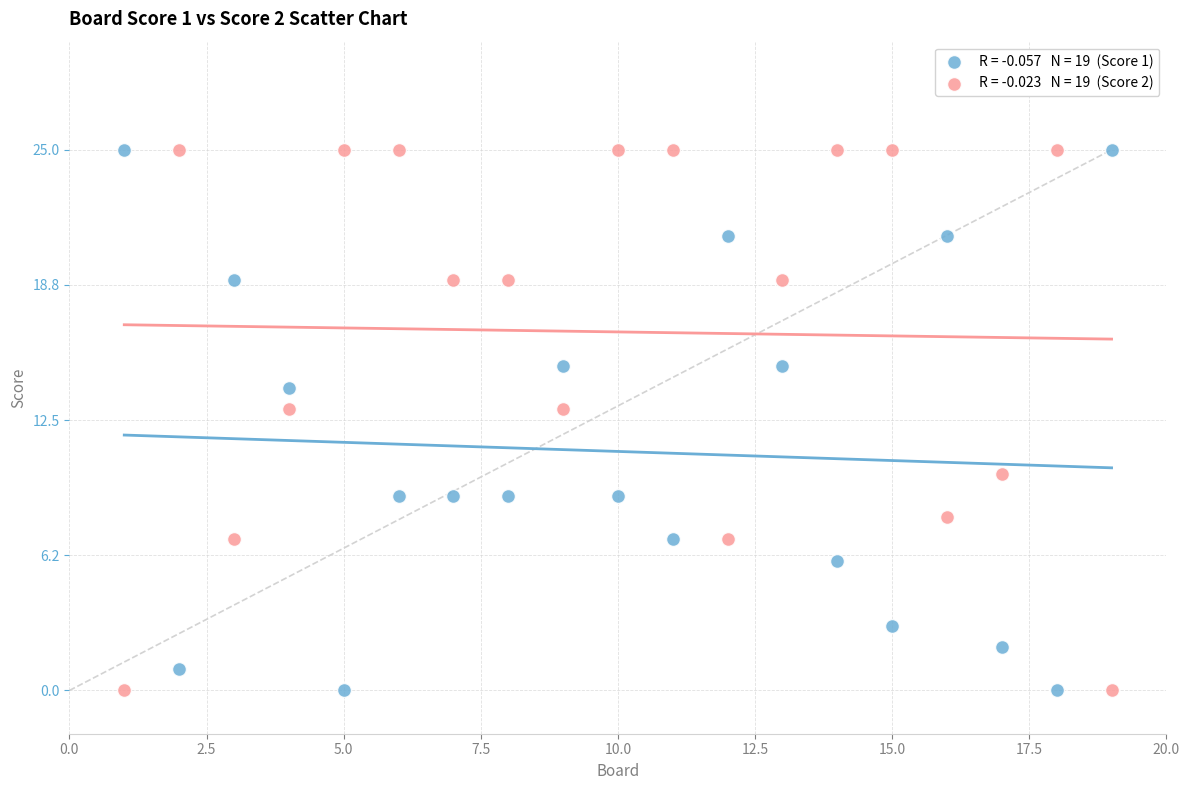

Across all data points, what is the range of X values (max minus min)?

18